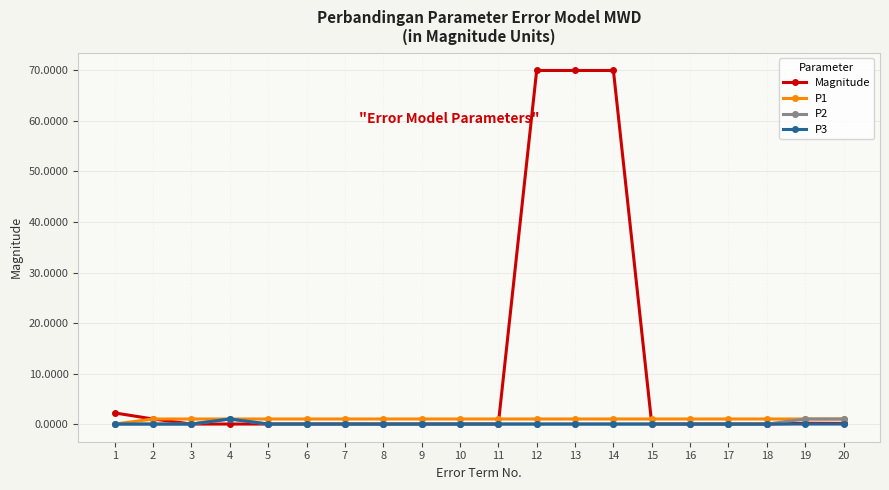

How many positive values does the P1 series have?

19